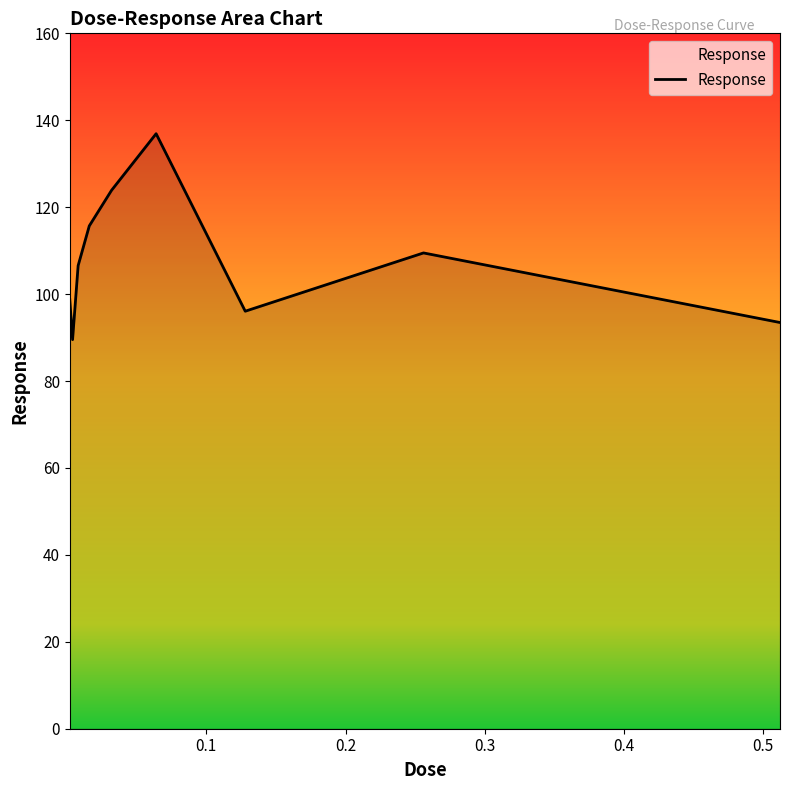

What is the difference between the maximum and minimum values?

47.4